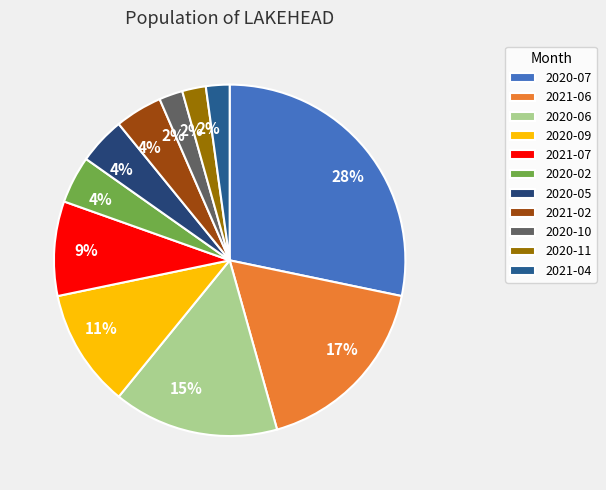

Combined, do 2021-07 and 2020-11 account for over 50%?

No